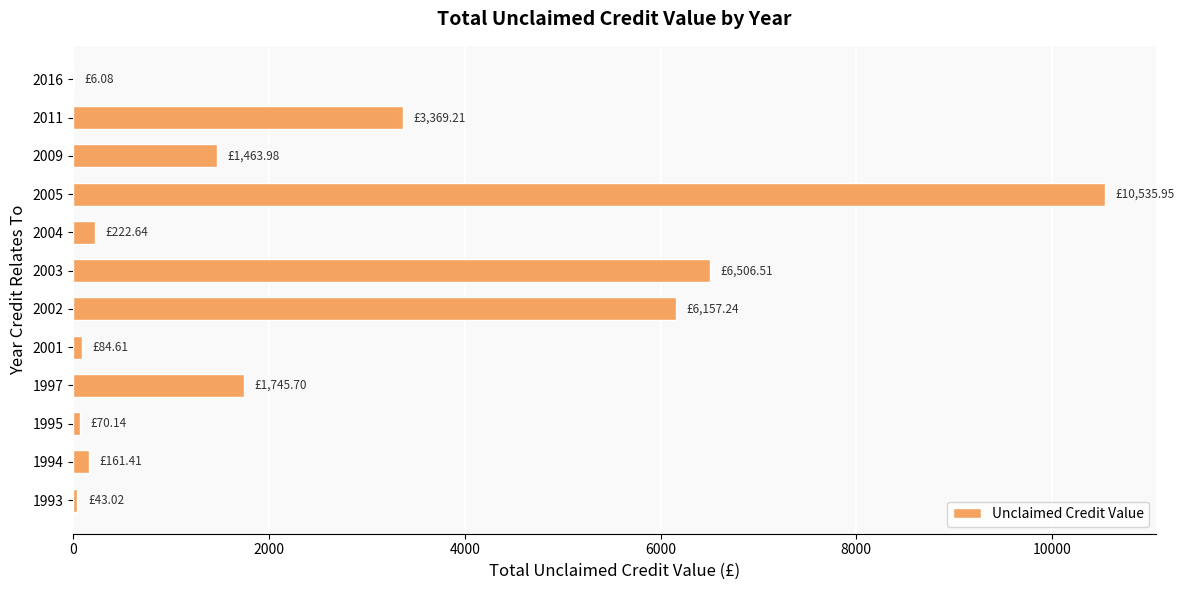

What is the sum of all values?

30366.5